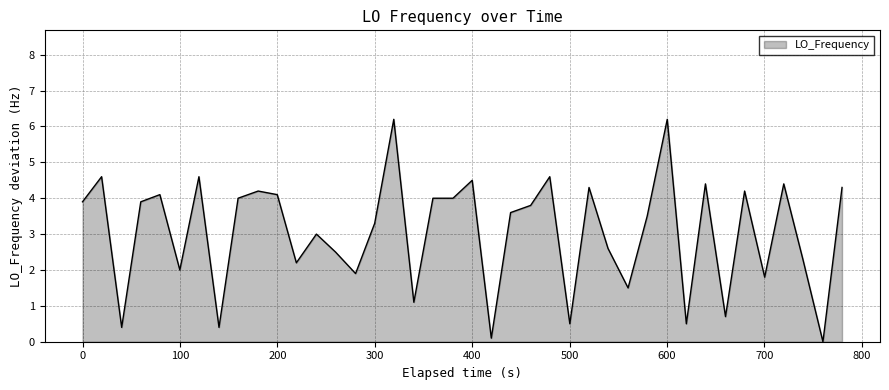

How many positive values are there?

39